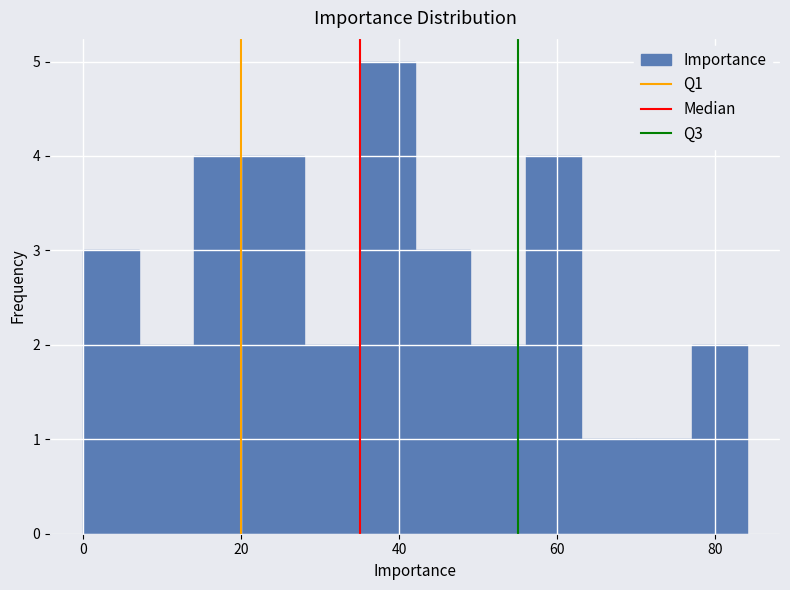

Read against the x-axis, roughly where is the centre of the tallest bar?

38